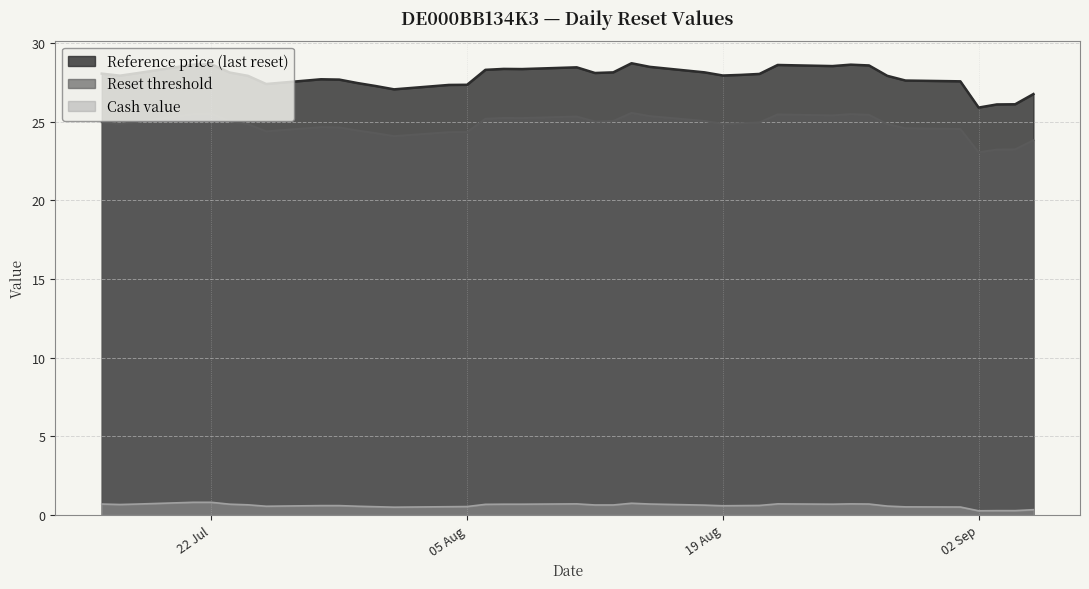

What is the maximum value for Reference price (last reset)?

28.7